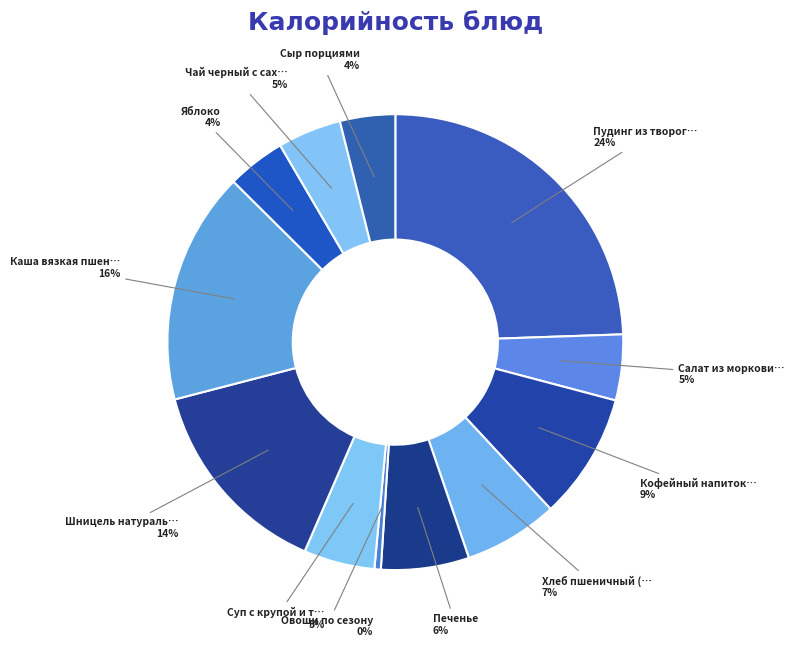

How many segments does this pie chart have?

12